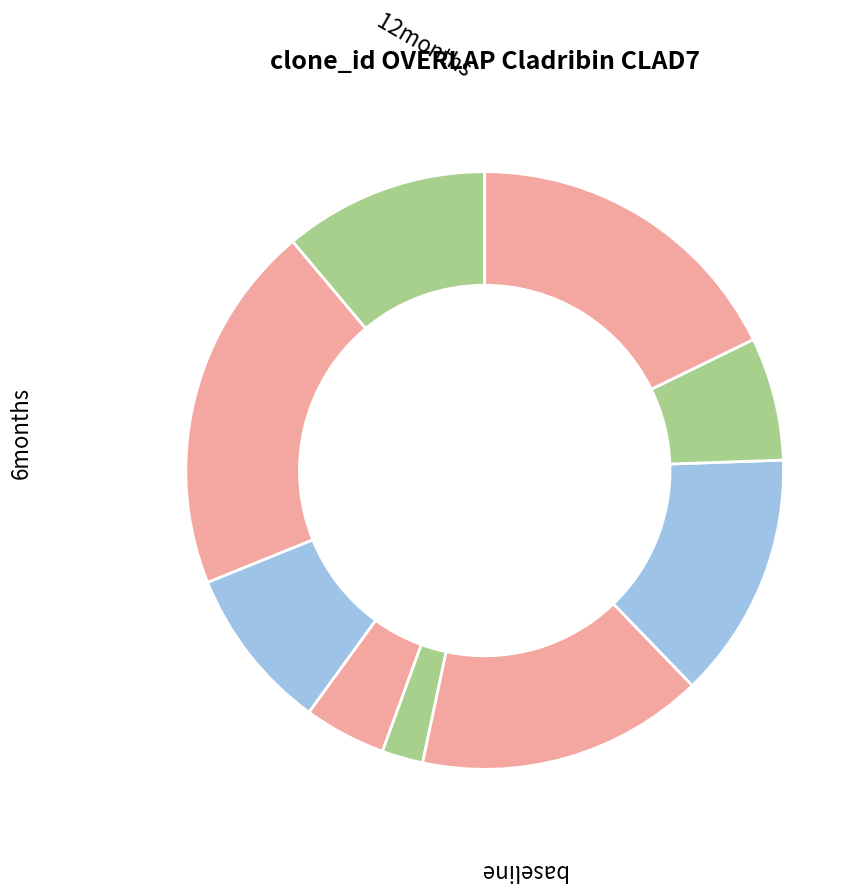

Does any single category account for the majority?

No